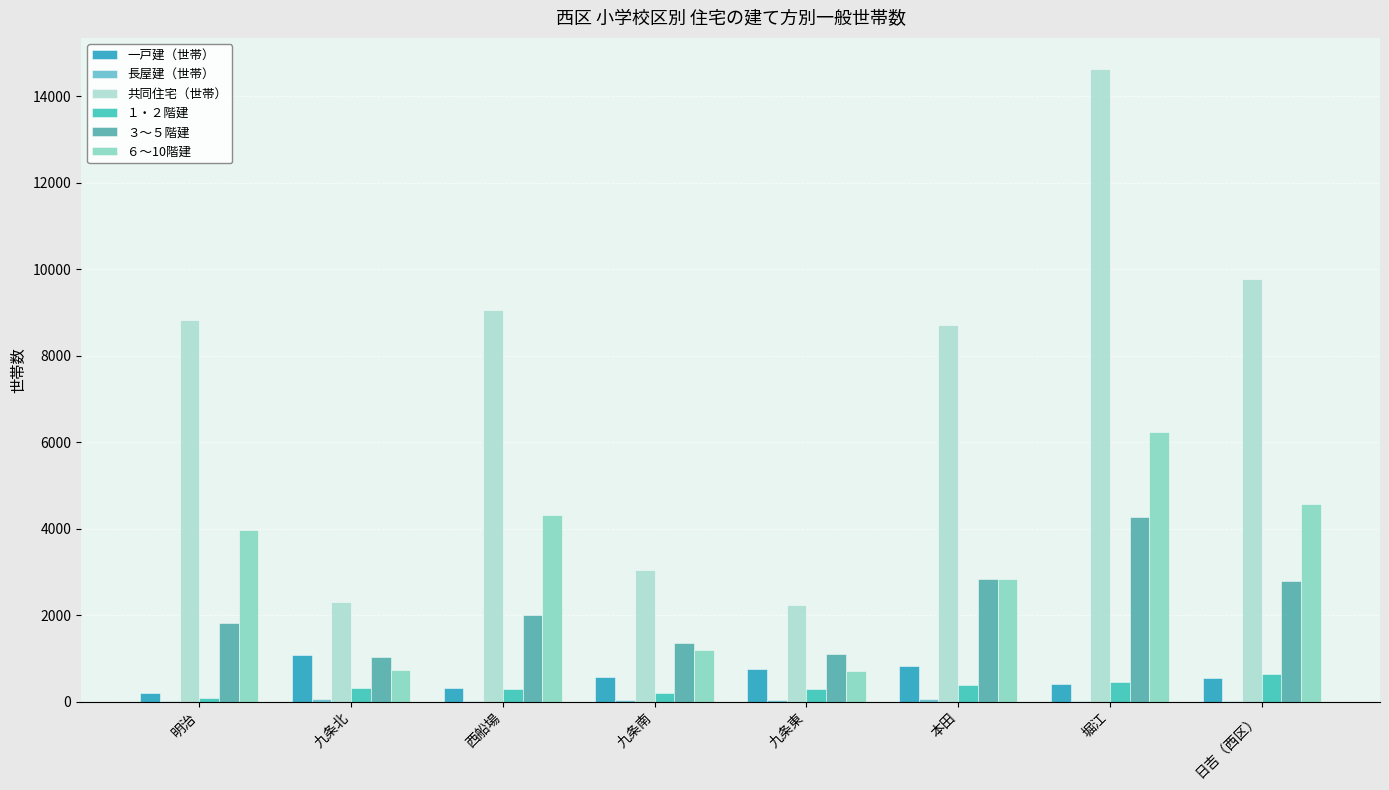

The 一戸建（世帯） series shows 542 at 日吉（西区）. True or false?

True